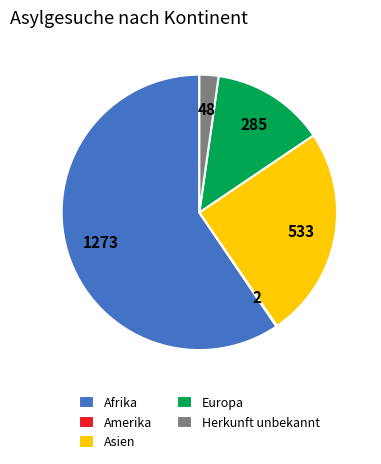

Which slice is the largest?

Afrika